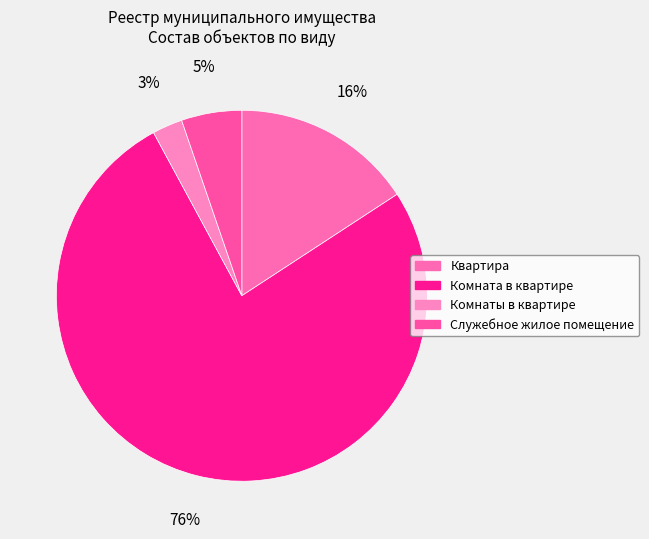

Rank the categories by value from lowest to highest.

Комнаты в квартире, Служебное жилое помещение, Квартира, Комната в квартире